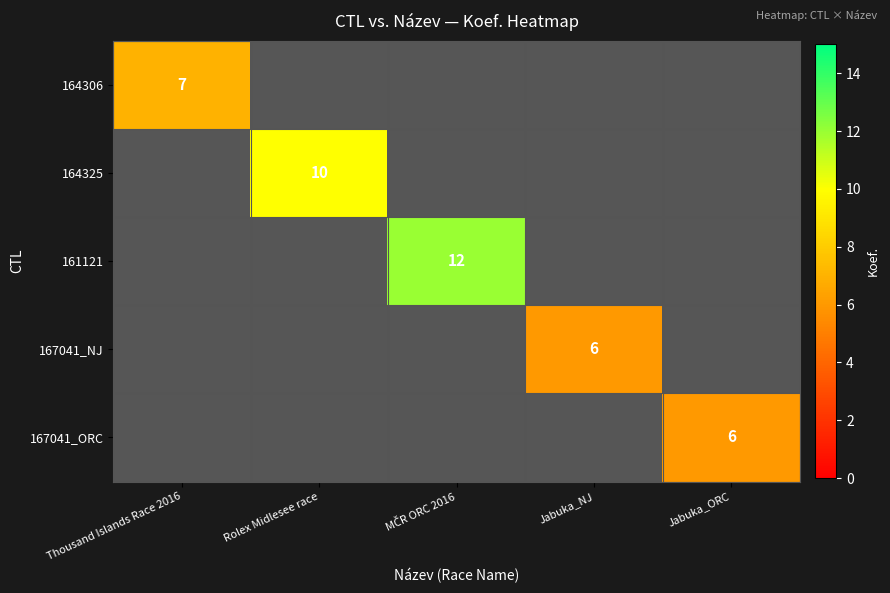

Is it true that 167041_NJ equals 6 at Jabuka_NJ?

True